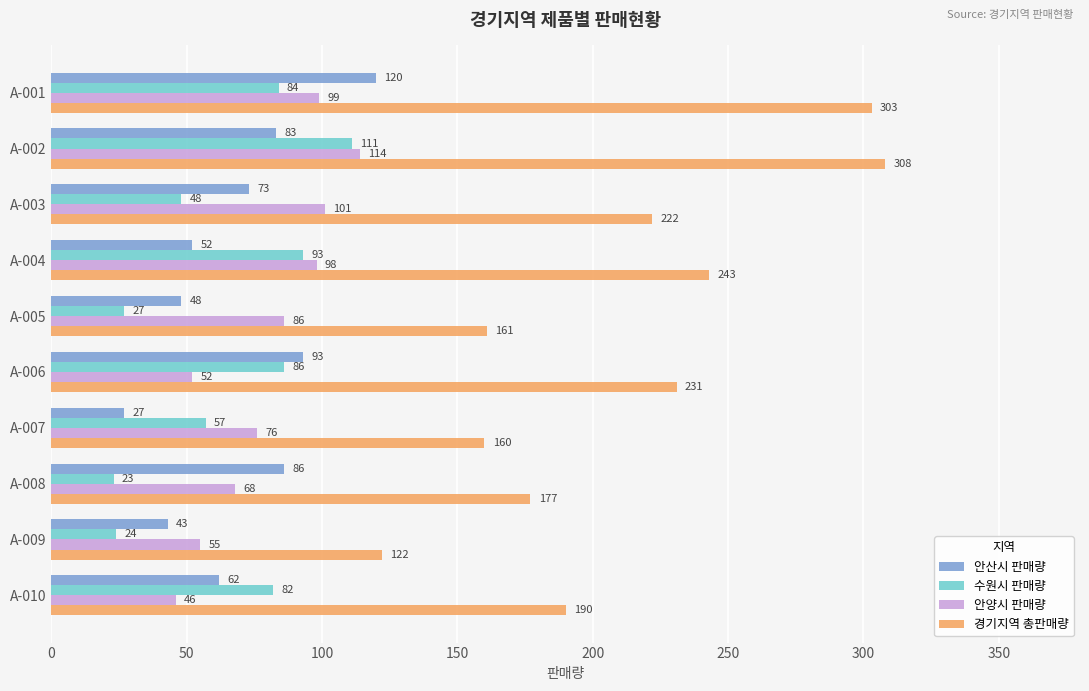

What is the sum of all 안산시 판매량 values?

687